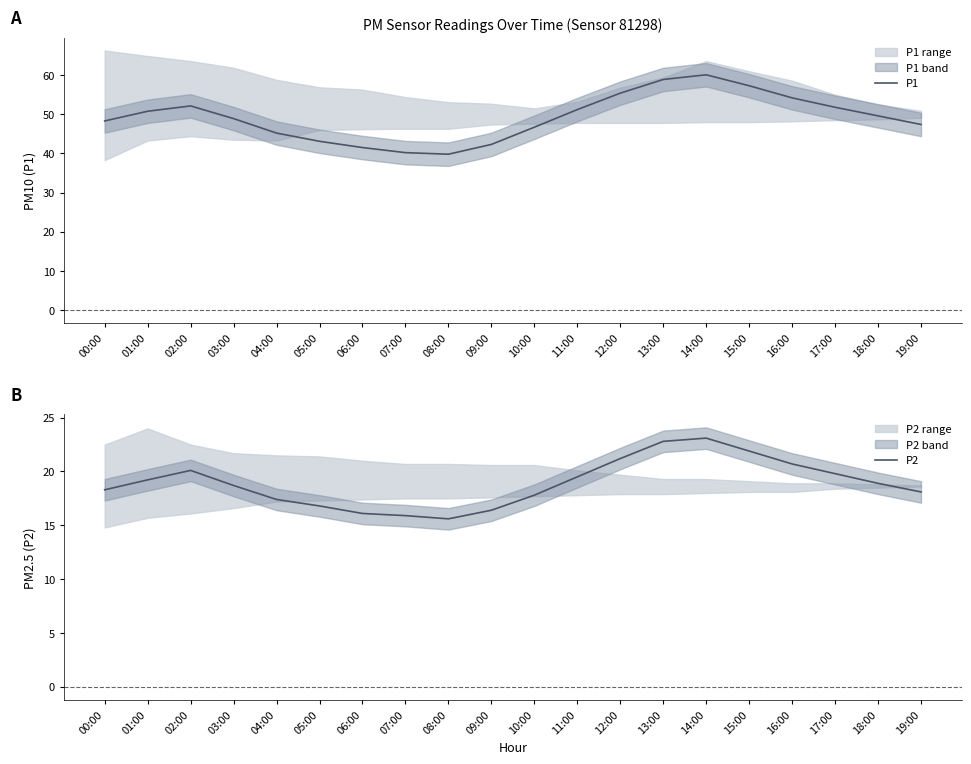

True or false: P1 and P2 intersect in this chart.

False